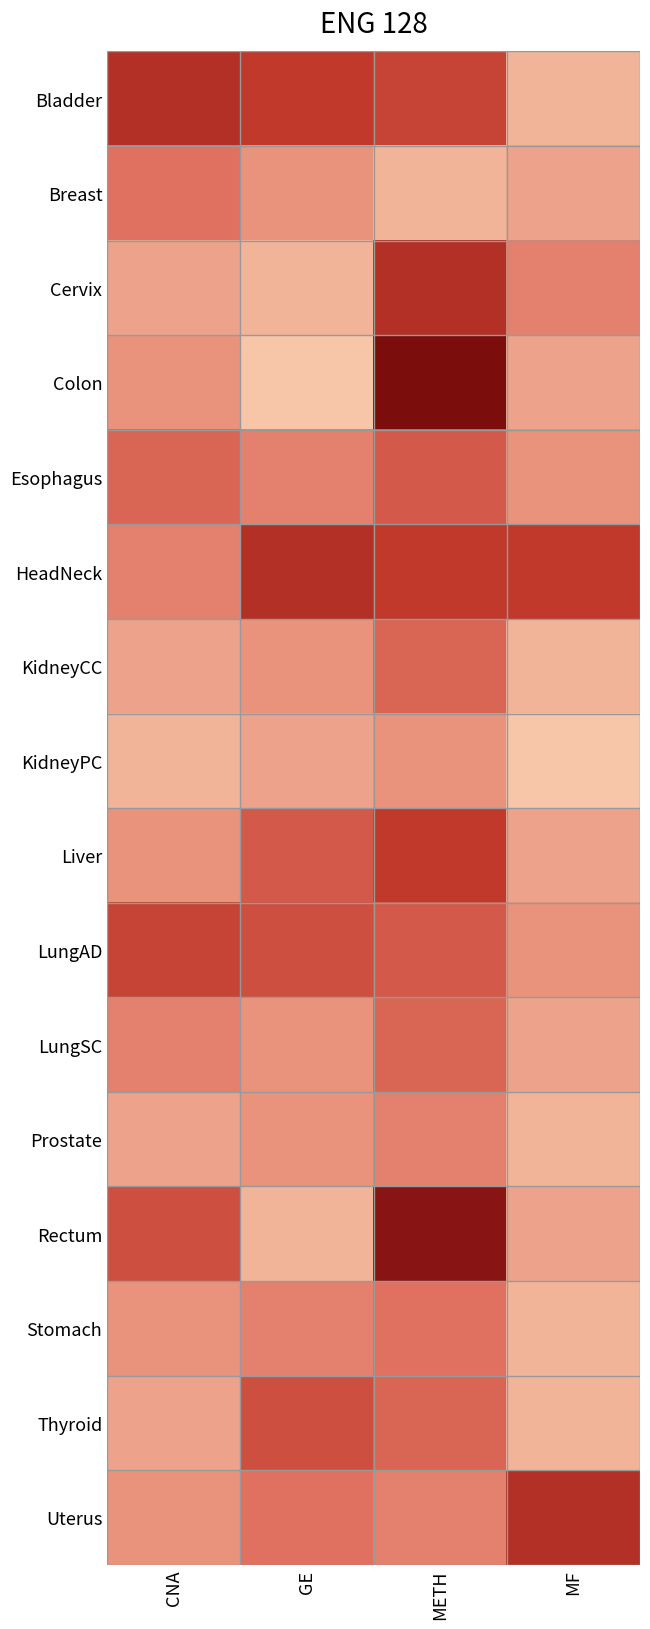

Count the number of data series in this chart.

16